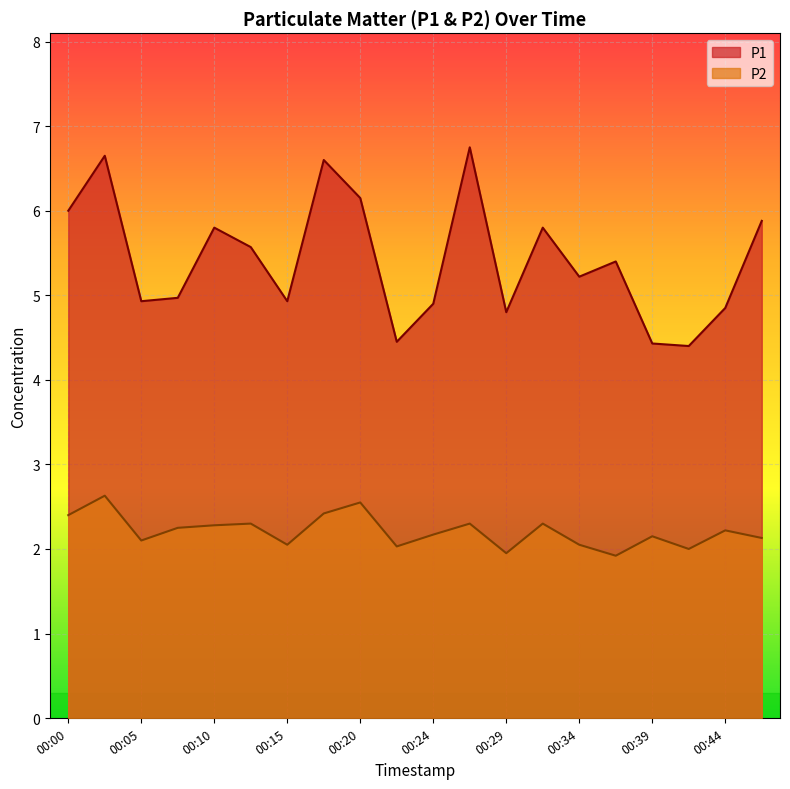

What are all the series names shown in the legend?

P1, P2